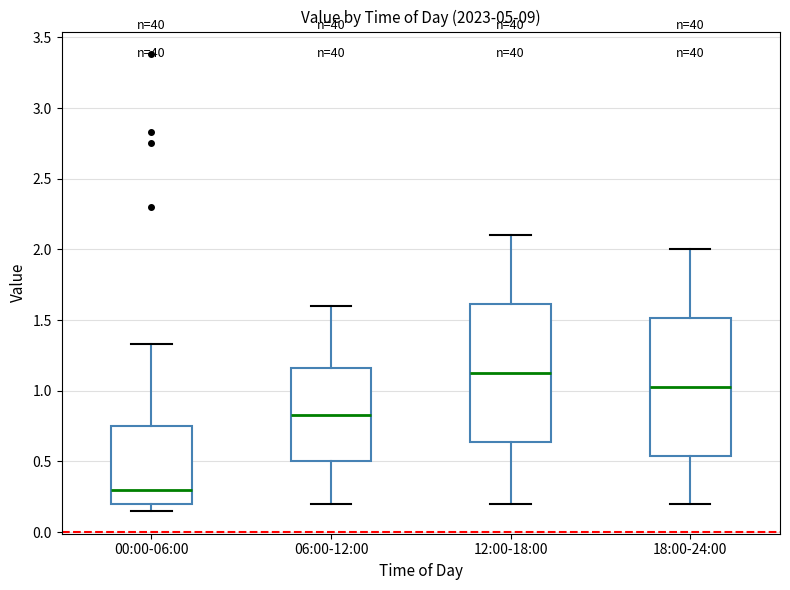

Reading left to right, read every box against the y-axis: the position of its median line, the range the box covers, and the ends of its whiskers. The values are not printed on the chart, so give them approximately, as read against the axis.

00:00-06:00: median 0.30, box 0.20 to 0.75, whiskers 0.15 to 1.35
06:00-12:00: median 0.85, box 0.50 to 1.15, whiskers 0.20 to 1.60
12:00-18:00: median 1.15, box 0.65 to 1.60, whiskers 0.20 to 2.10
18:00-24:00: median 1.05, box 0.55 to 1.50, whiskers 0.20 to 2.00